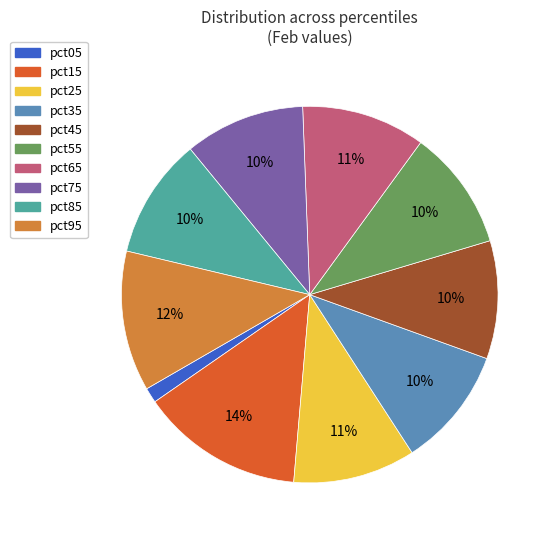

Which has a higher value, pct45 or pct05?

pct45